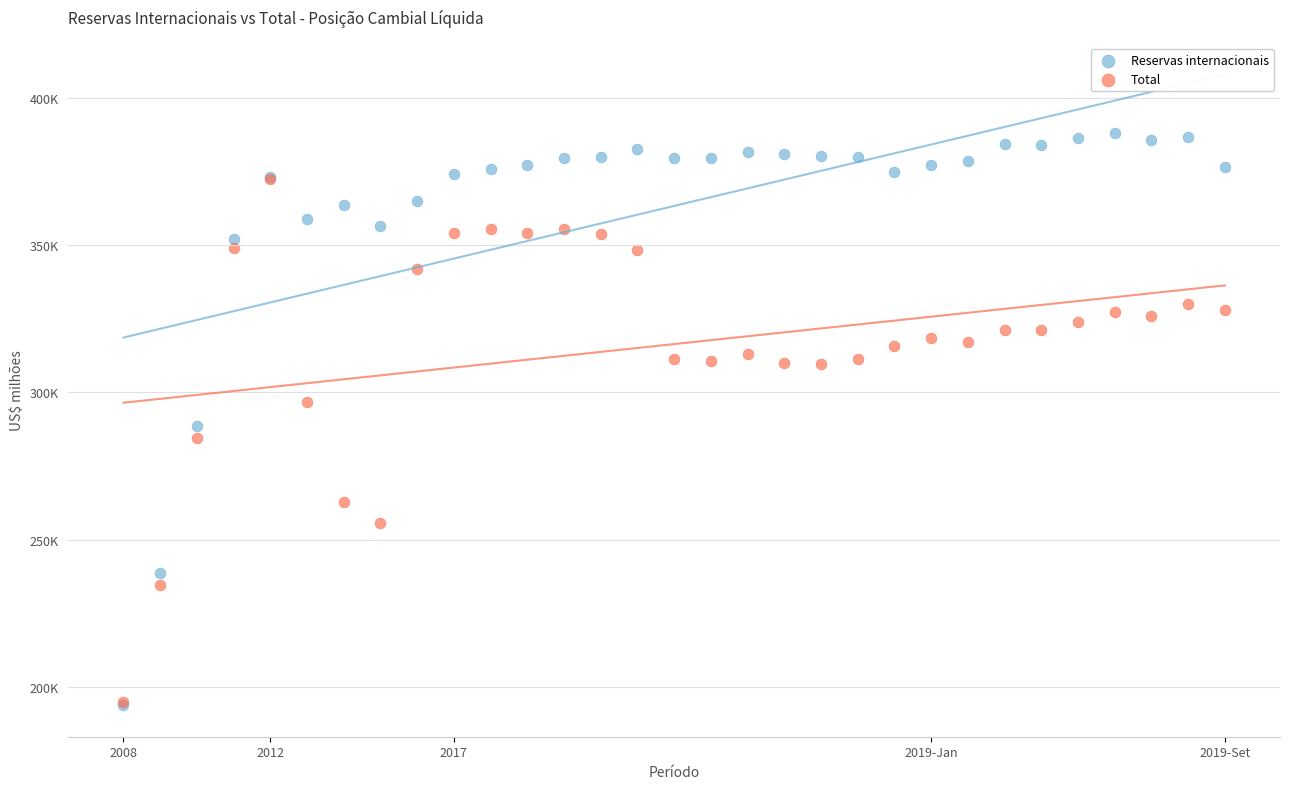

Which series reaches the maximum Y coordinate?

Reservas internacionais